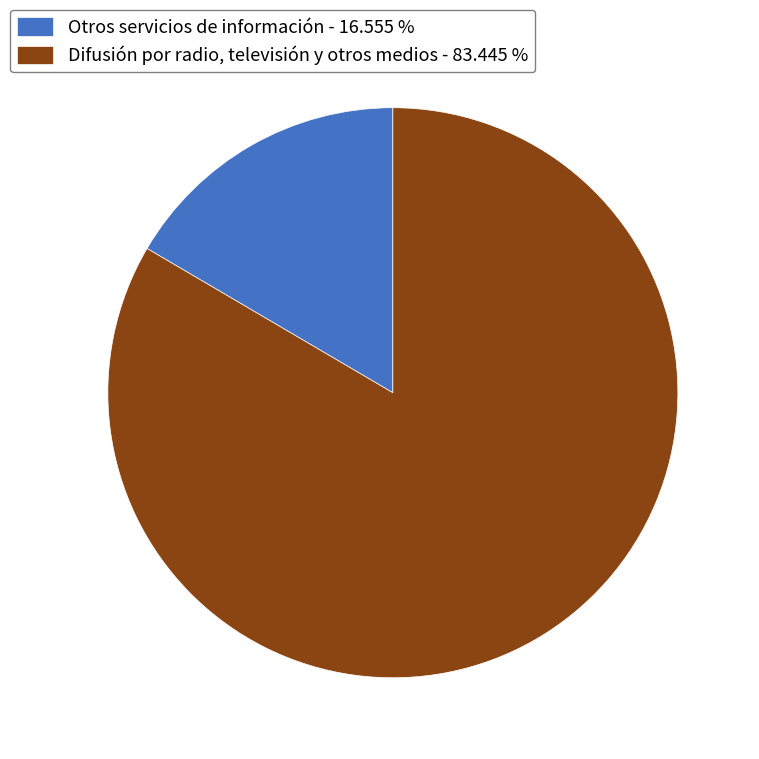

What is the majority slice?

Difusión por radio, televisión y otros medios